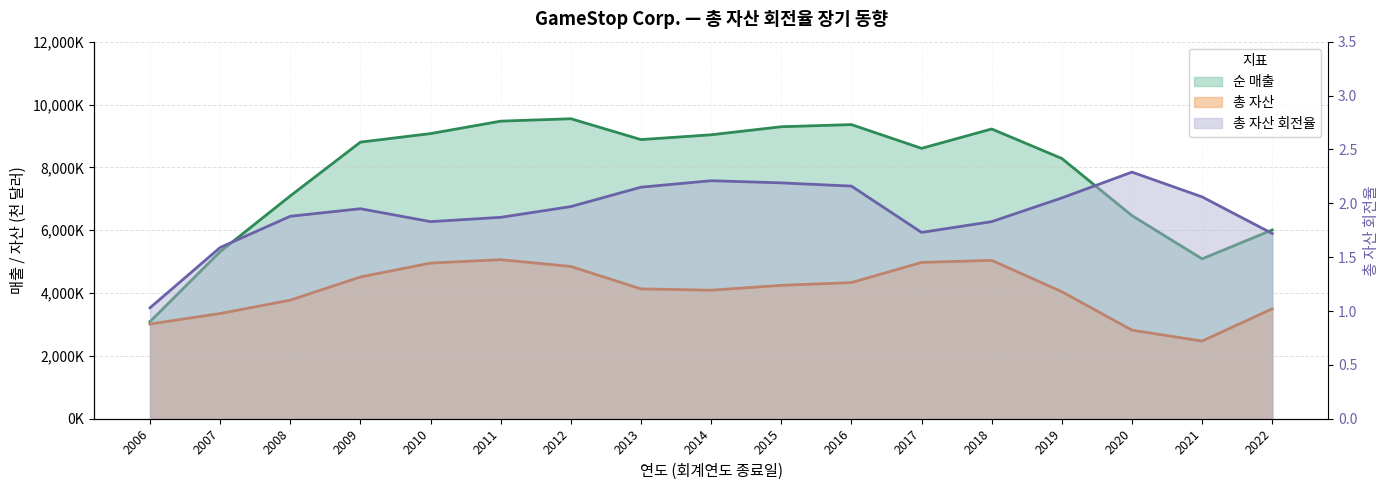

What is the difference between the maximum and minimum values in the 순 매출 series?

6458717.0